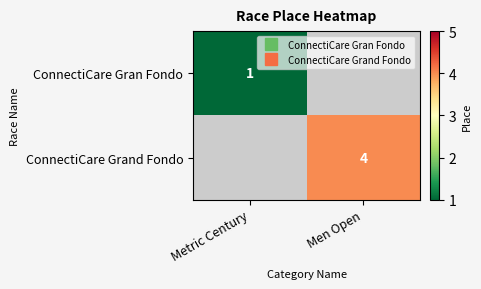

How many distinct data groups are displayed?

2